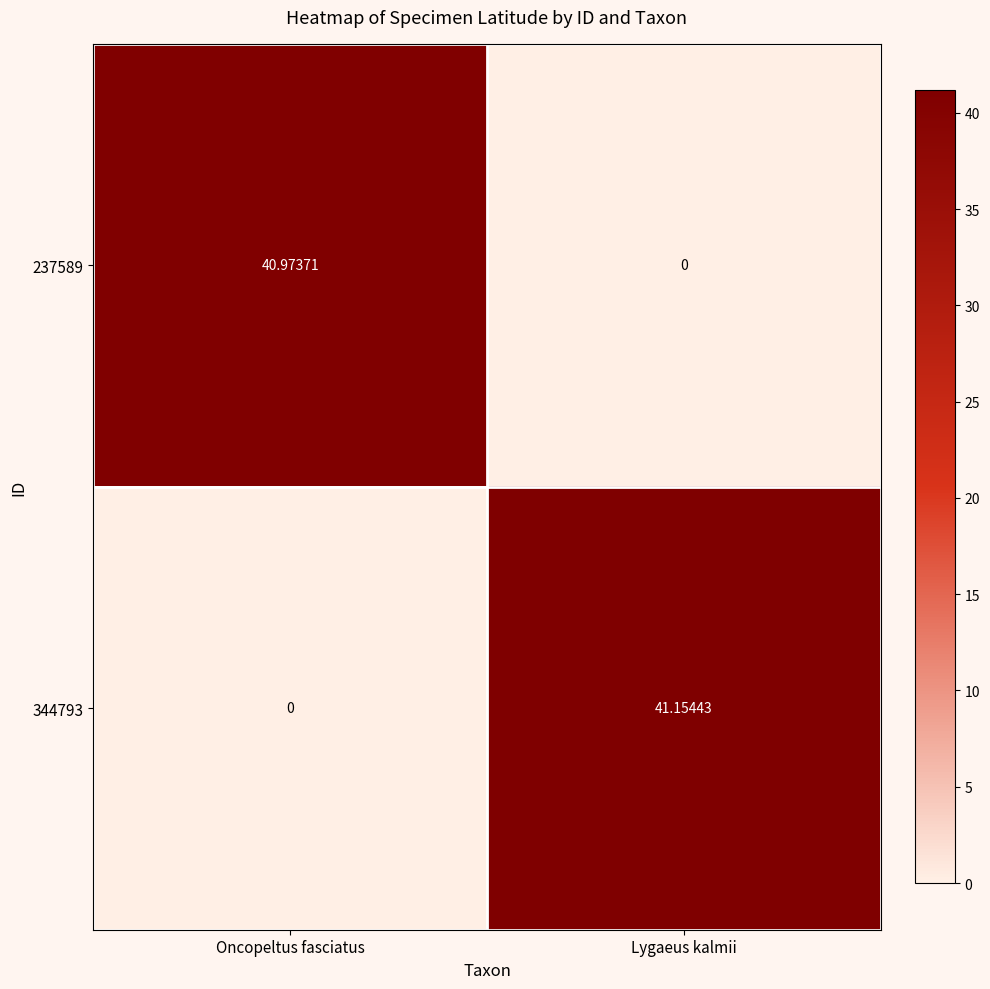

At which category is the sum across all series the highest?

Lygaeus kalmii